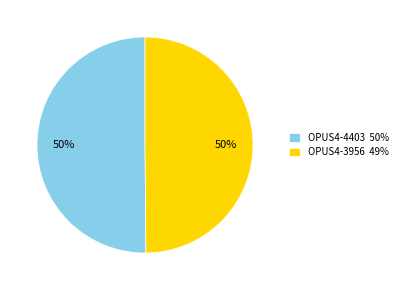

How many segments does this pie chart have?

2